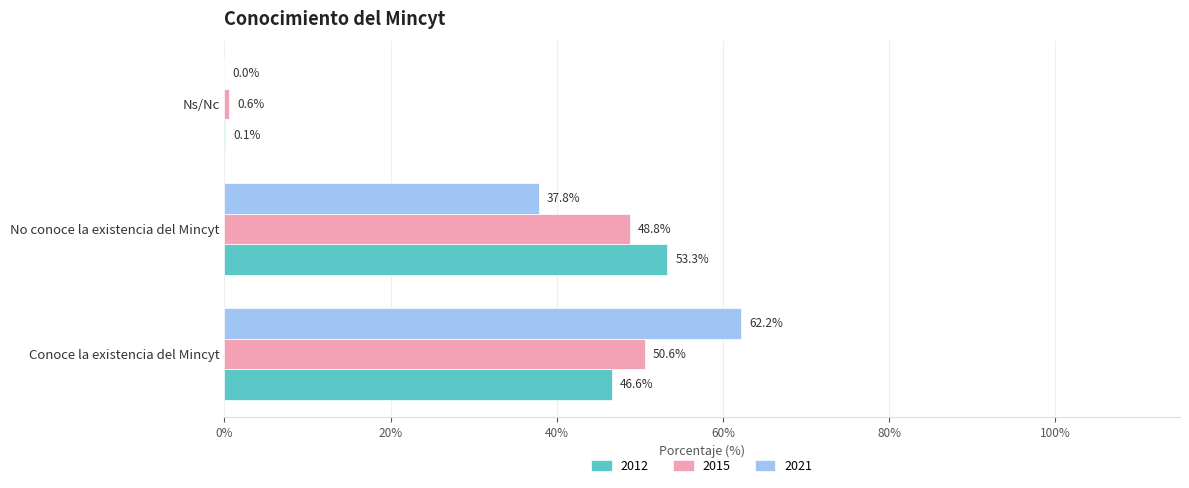

Between Conoce la existencia del Mincyt and No conoce la existencia del Mincyt, which series saw the biggest shift?

2021